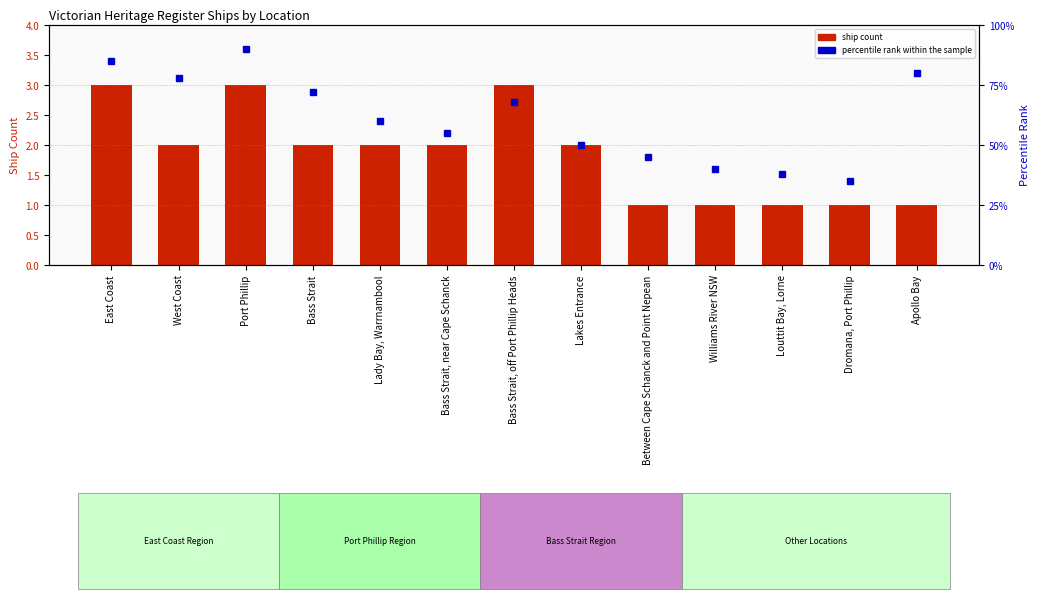

True or false: percentile rank within the sample has a value of 50 at Lakes Entrance.

True